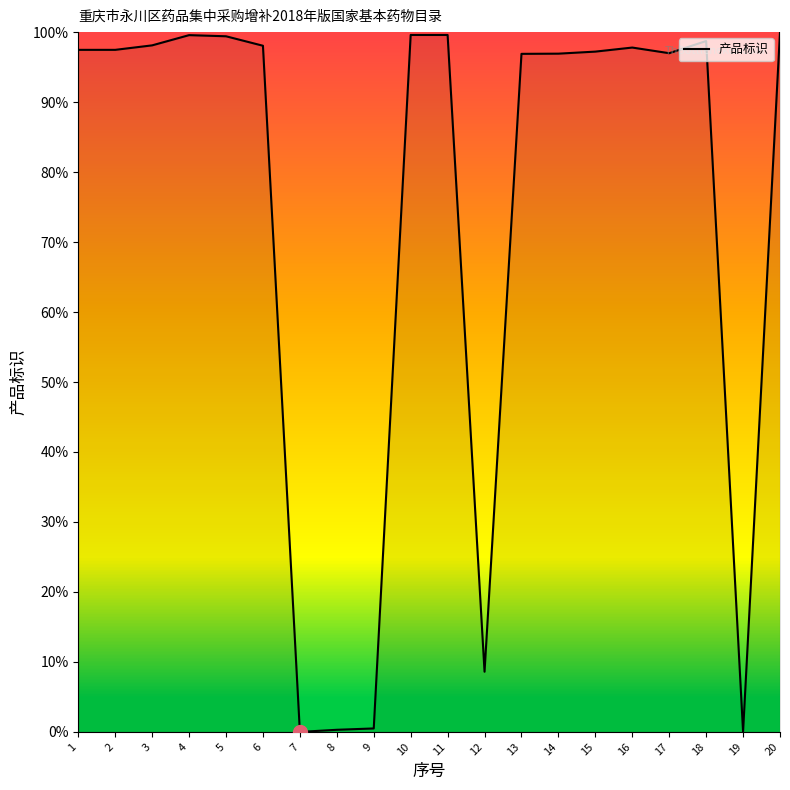

Approximately how many times larger is the value at 15 compared to 2?

1.0